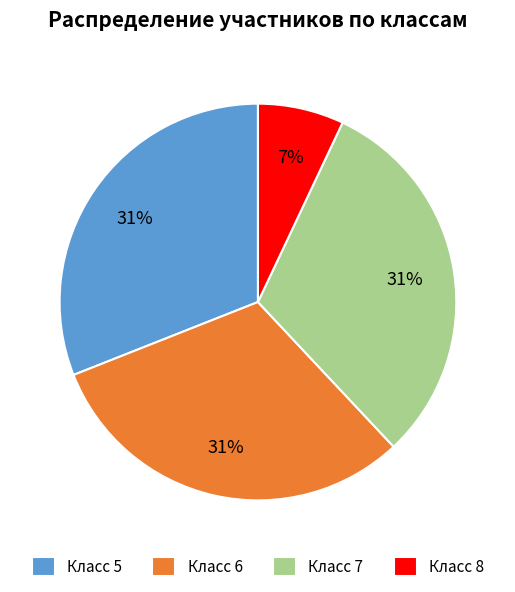

To the nearest percent, what percentage of the pie is Класс 5?

31%